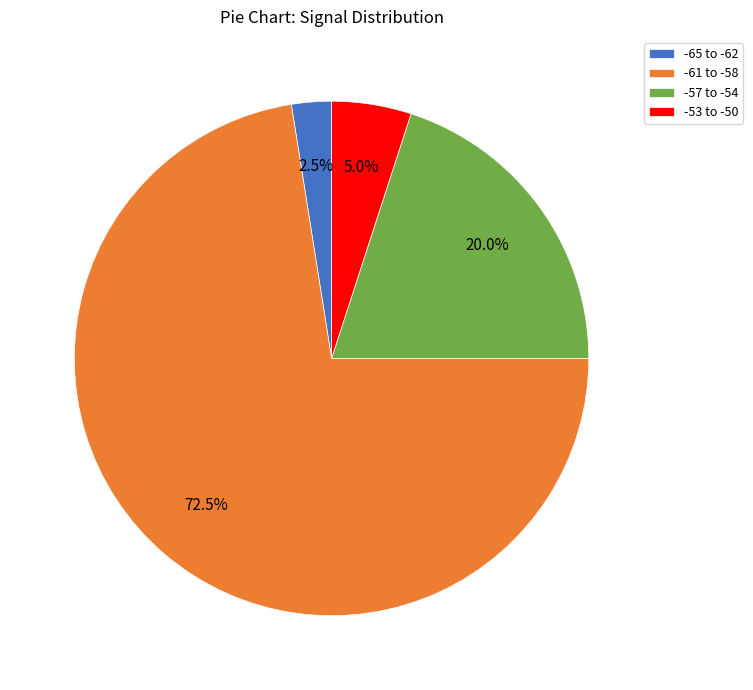

Which category has the biggest portion of the pie?

-61 to -58